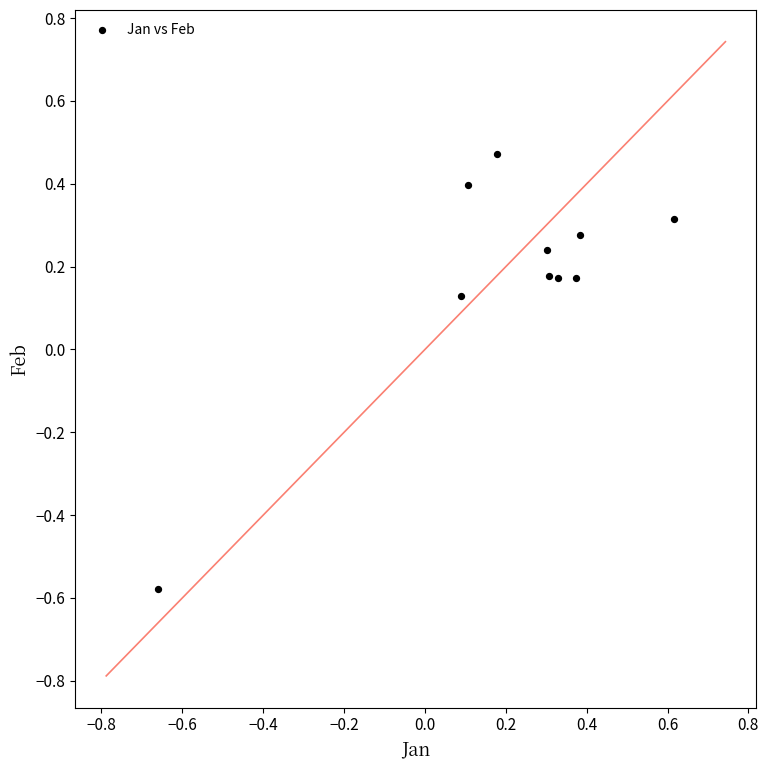

What is the range of X values (max minus min)?

1.3